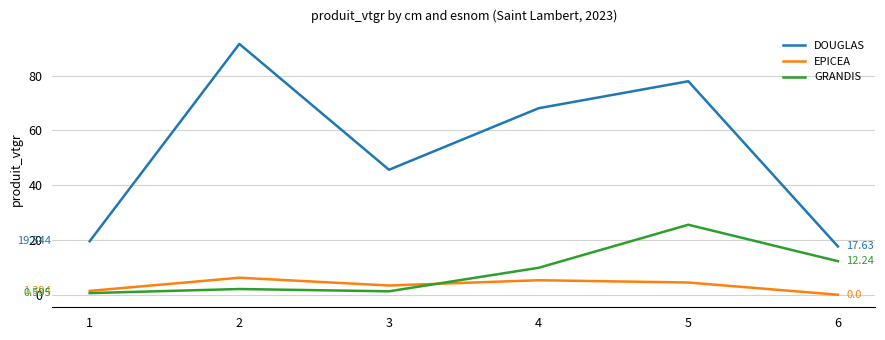

Which category has the highest value across all series?

2